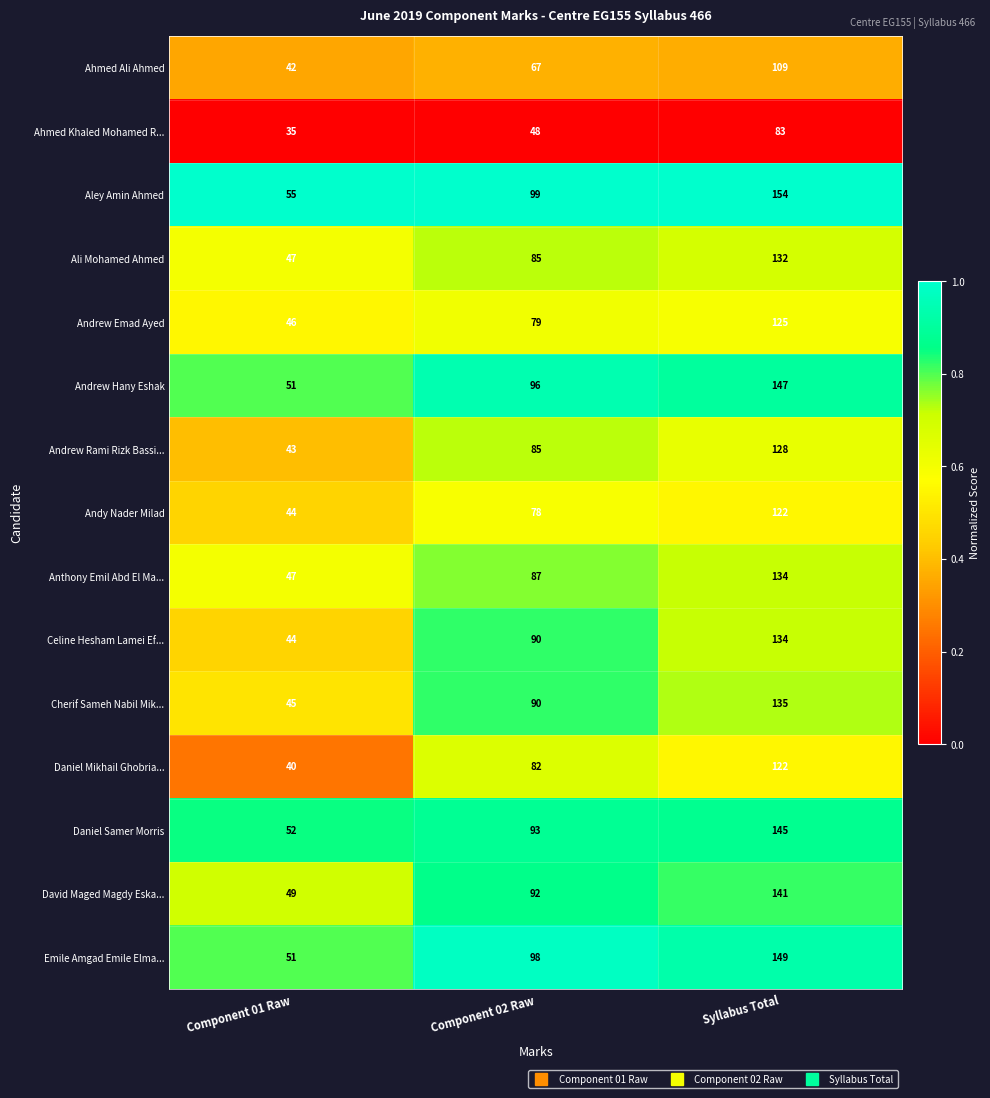

The Emile Amgad Emile Elma... series shows 103 at Syllabus Total. True or false?

False